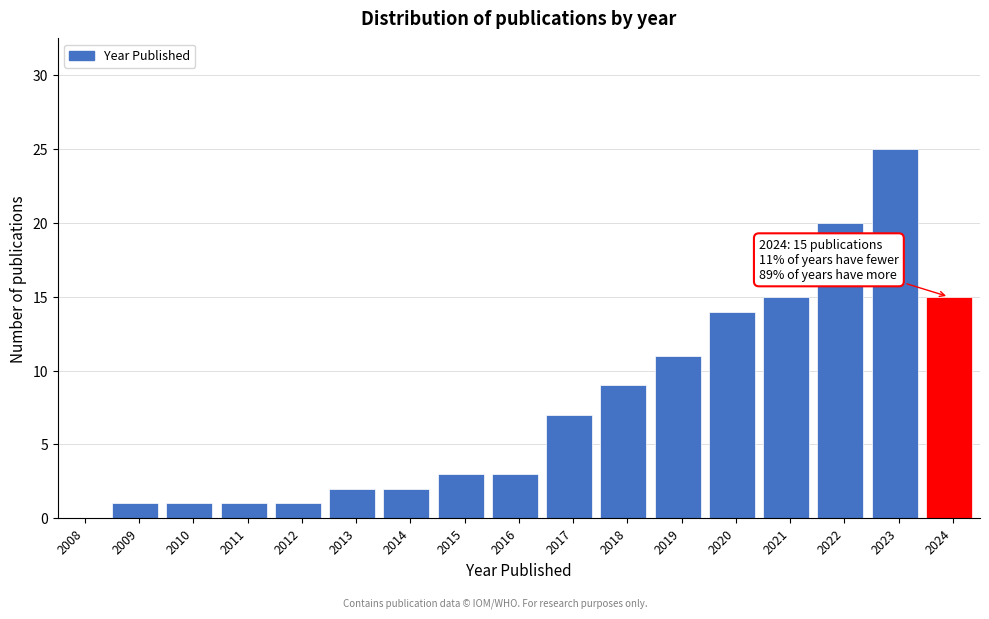

Reading left to right, list all the values displayed in this chart.

2008=0	2009=1	2010=1	2011=1	2012=1	2013=2	2014=2	2015=3	2016=3	2017=7	2018=9	2019=11	2020=14	2021=15	2022=20	2023=25	2024=15